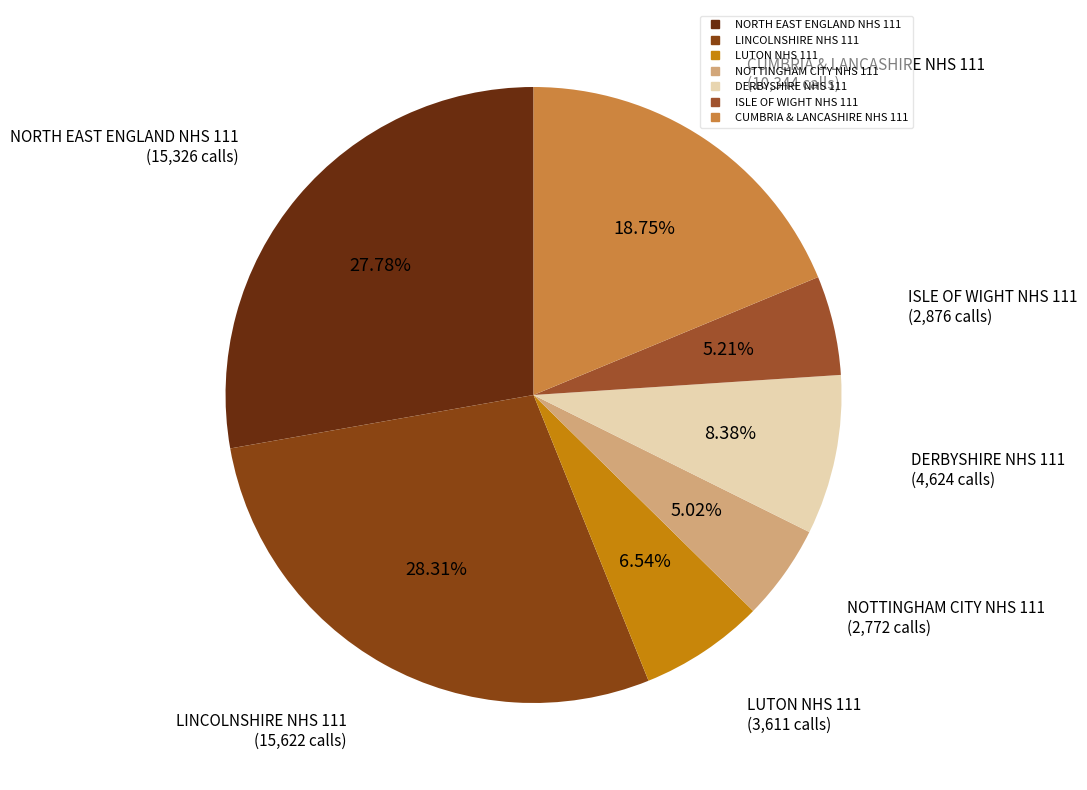

The LINCOLNSHIRE NHS 111 slice represents 21% of the pie. True or false?

False